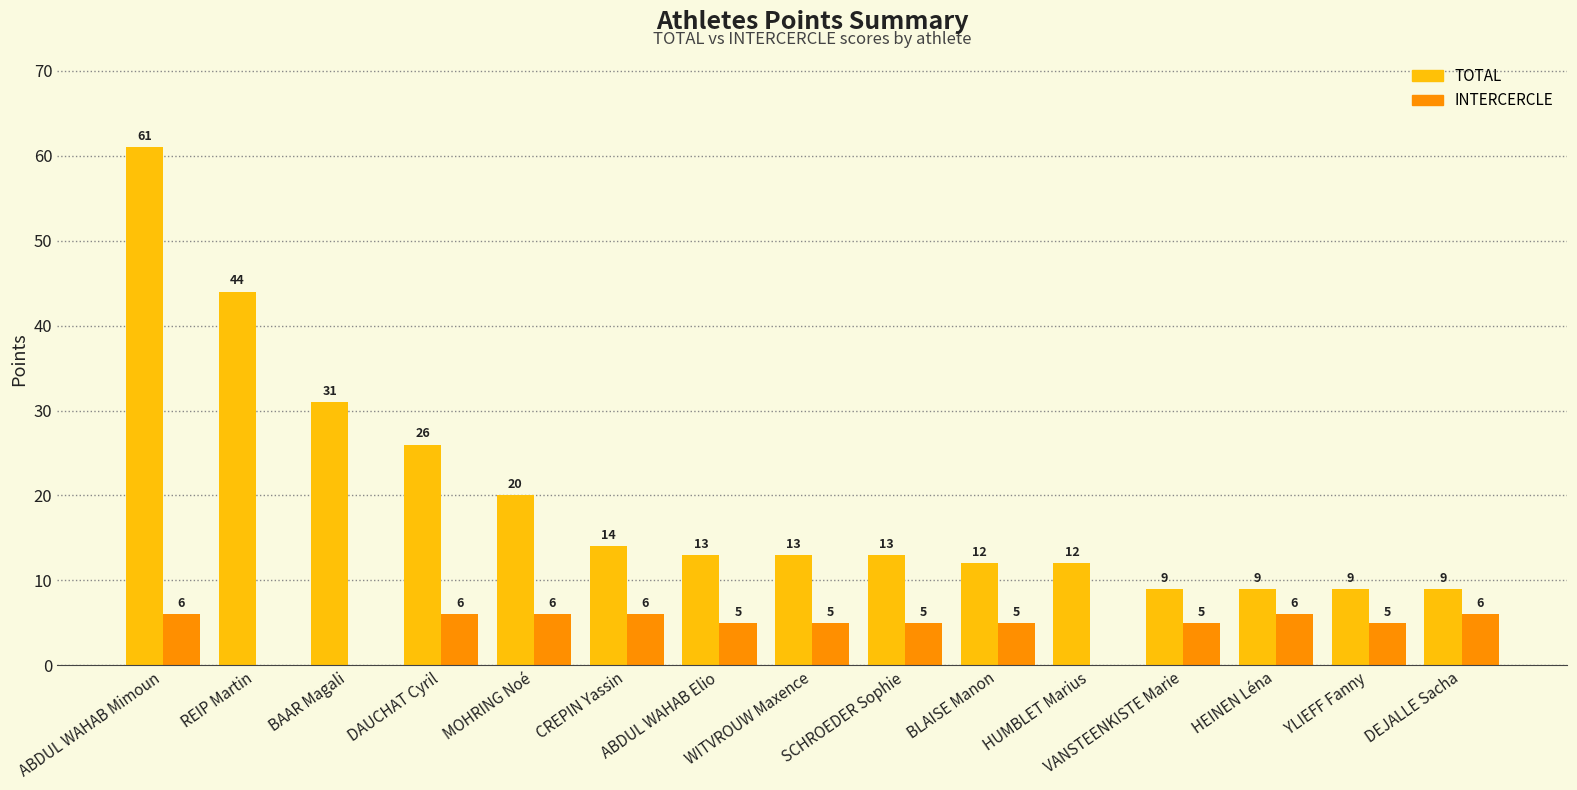

Which series has the largest total across all categories?

TOTAL